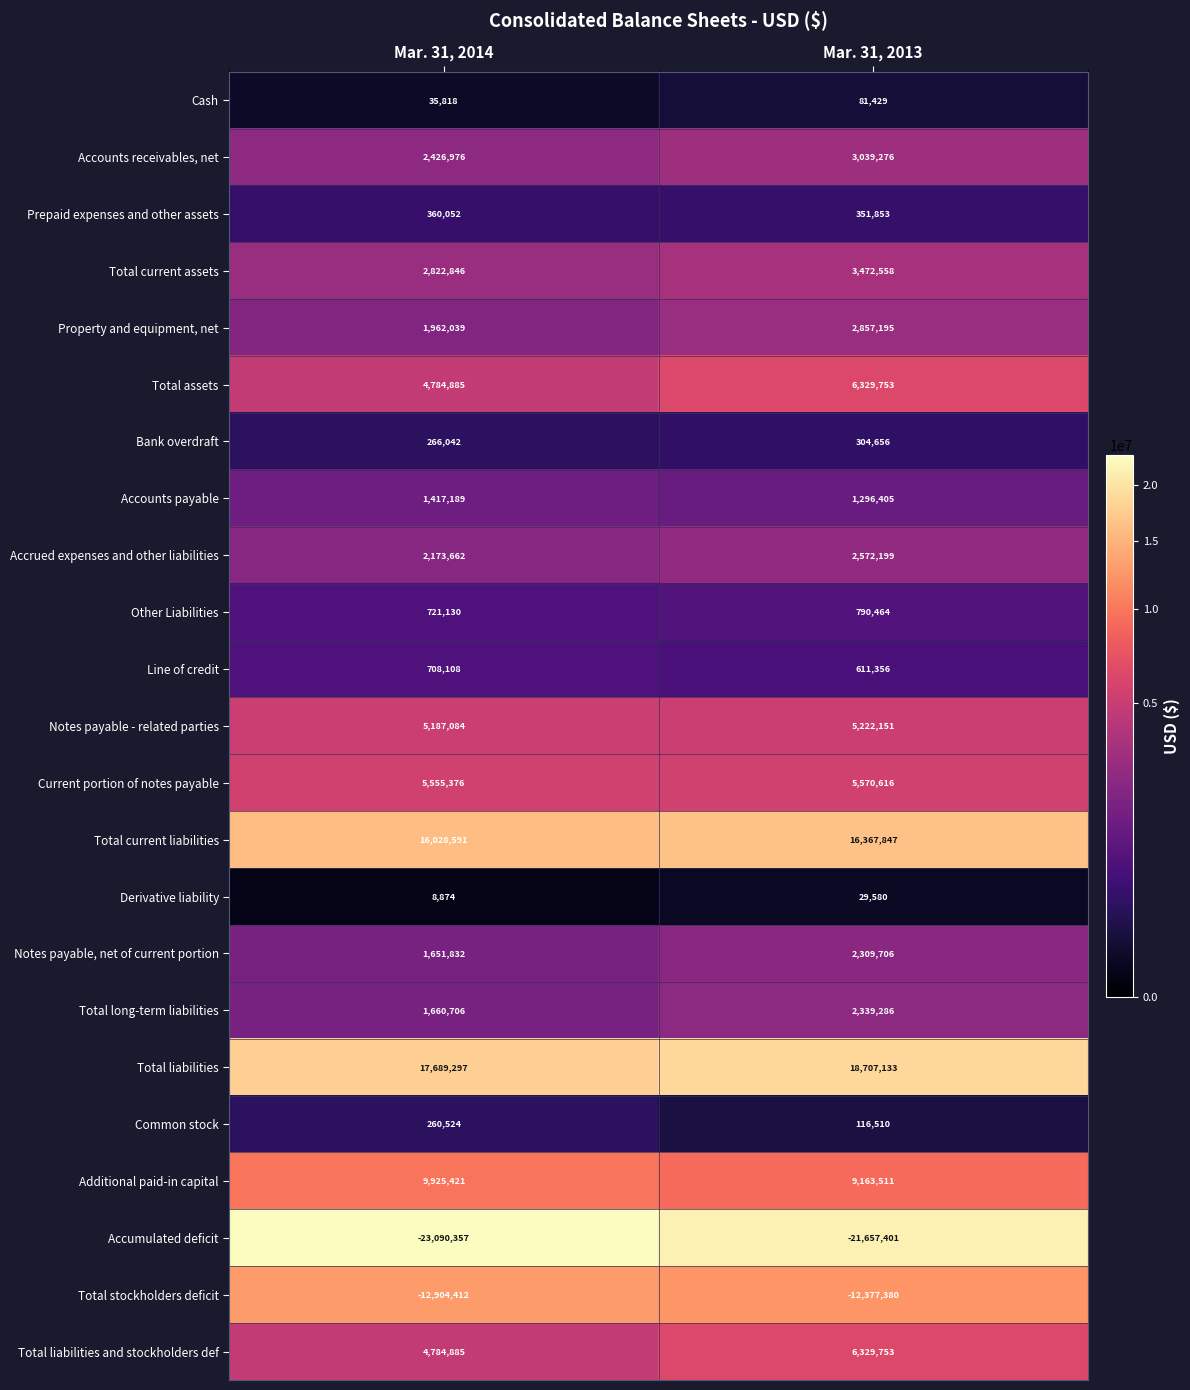

What is the difference between the maximum and minimum values in the Total current assets series?

649712